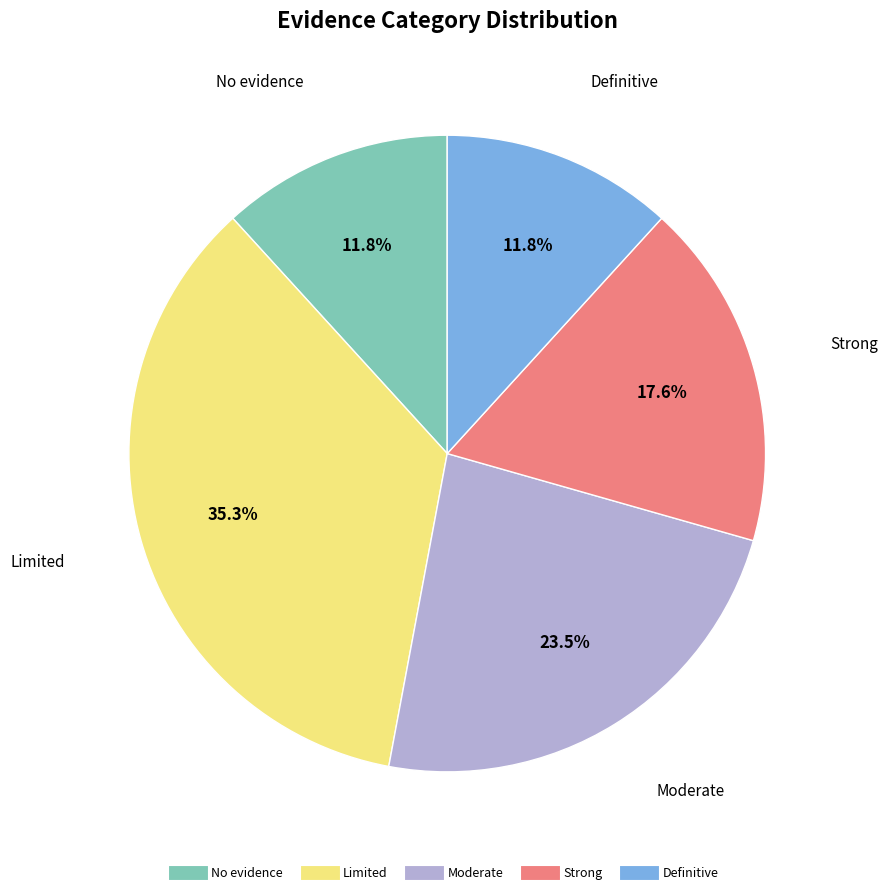

How much of the chart is everything except Limited?

64.7%